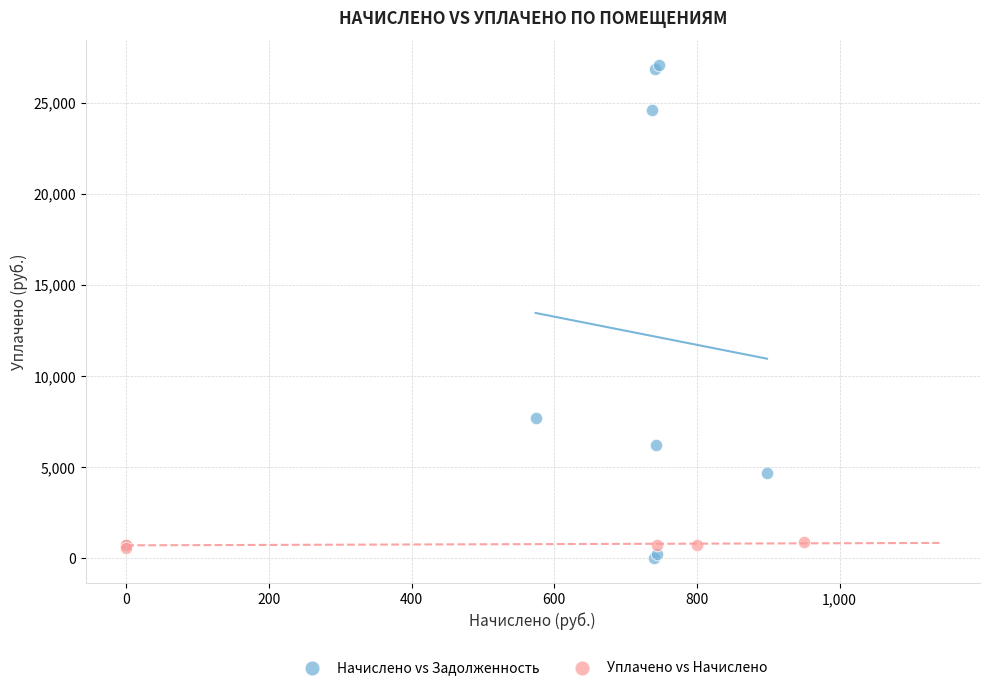

Which series contains the highest Y value?

Начислено vs Задолженность